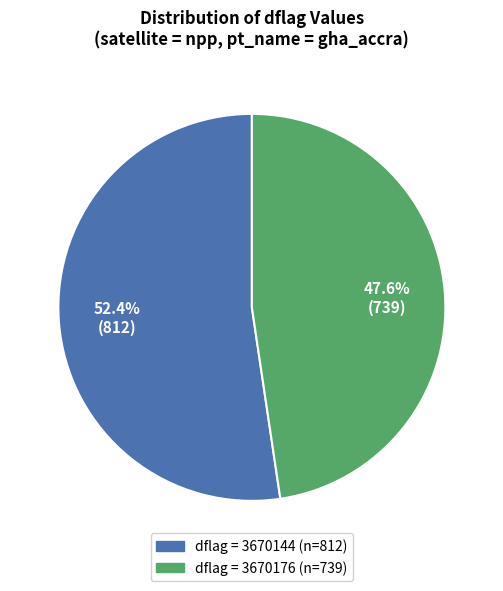

Is there a majority slice in this chart?

Yes